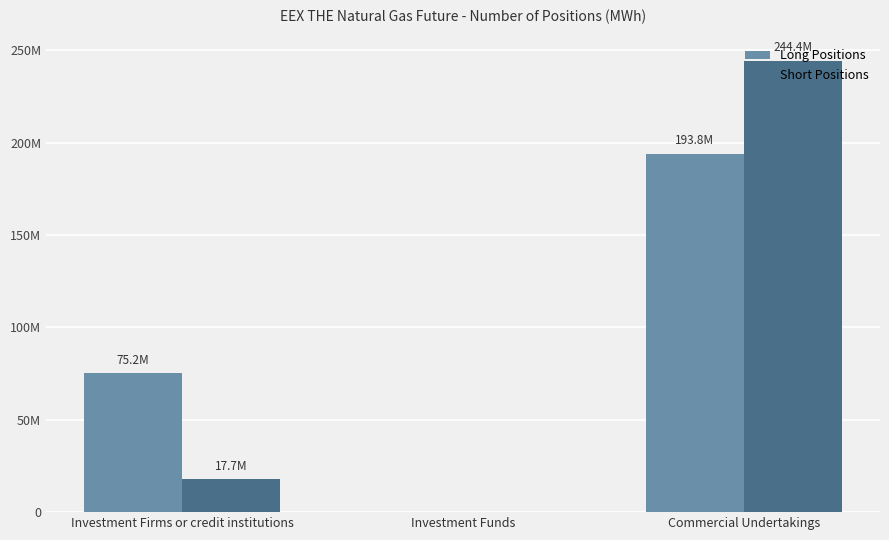

Are the bars horizontal?

No